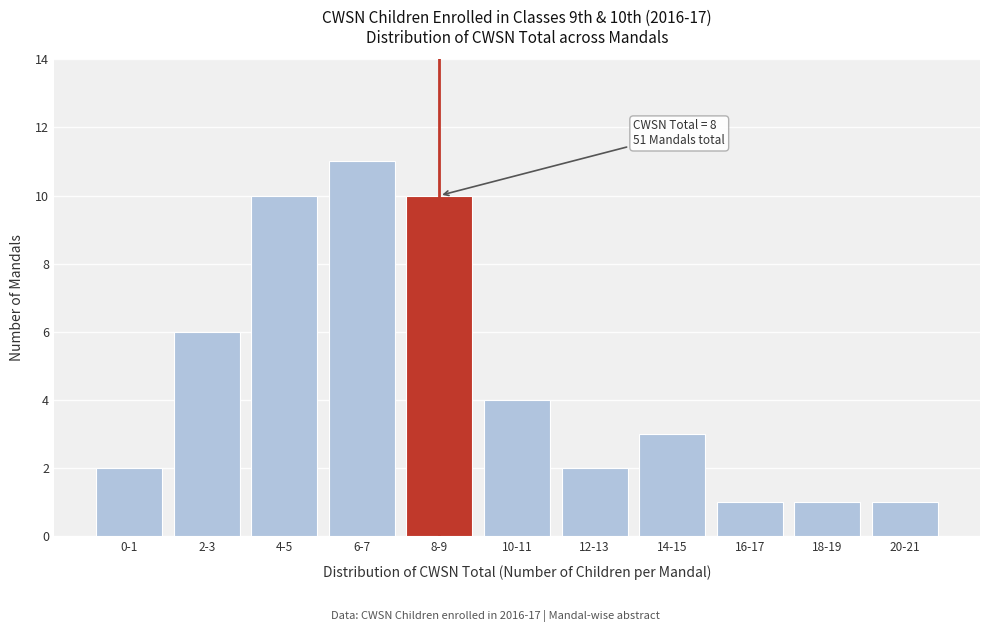

Reading left to right, transcribe all the data shown in this chart.

0-1=2	2-3=6	4-5=10	6-7=11	8-9=10	10-11=4	12-13=2	14-15=3	16-17=1	18-19=1	20-21=1